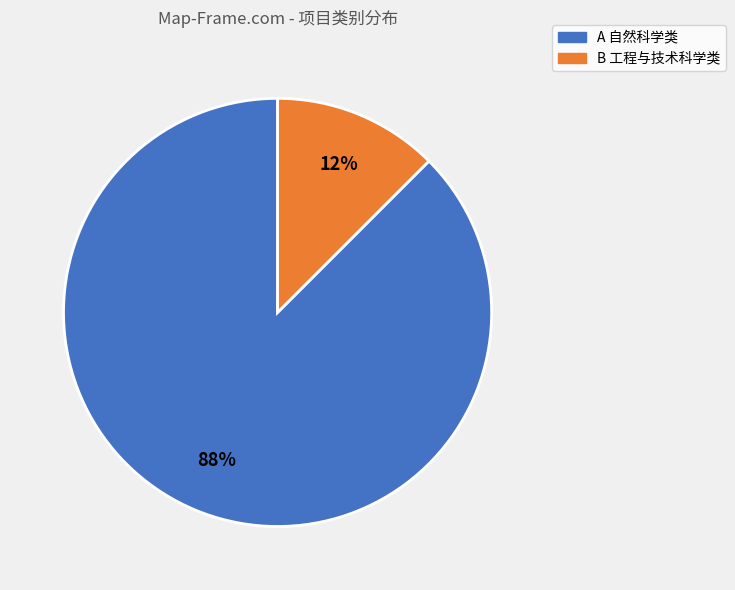

The B 工程与技术科学类 slice represents 1% of the pie. True or false?

False